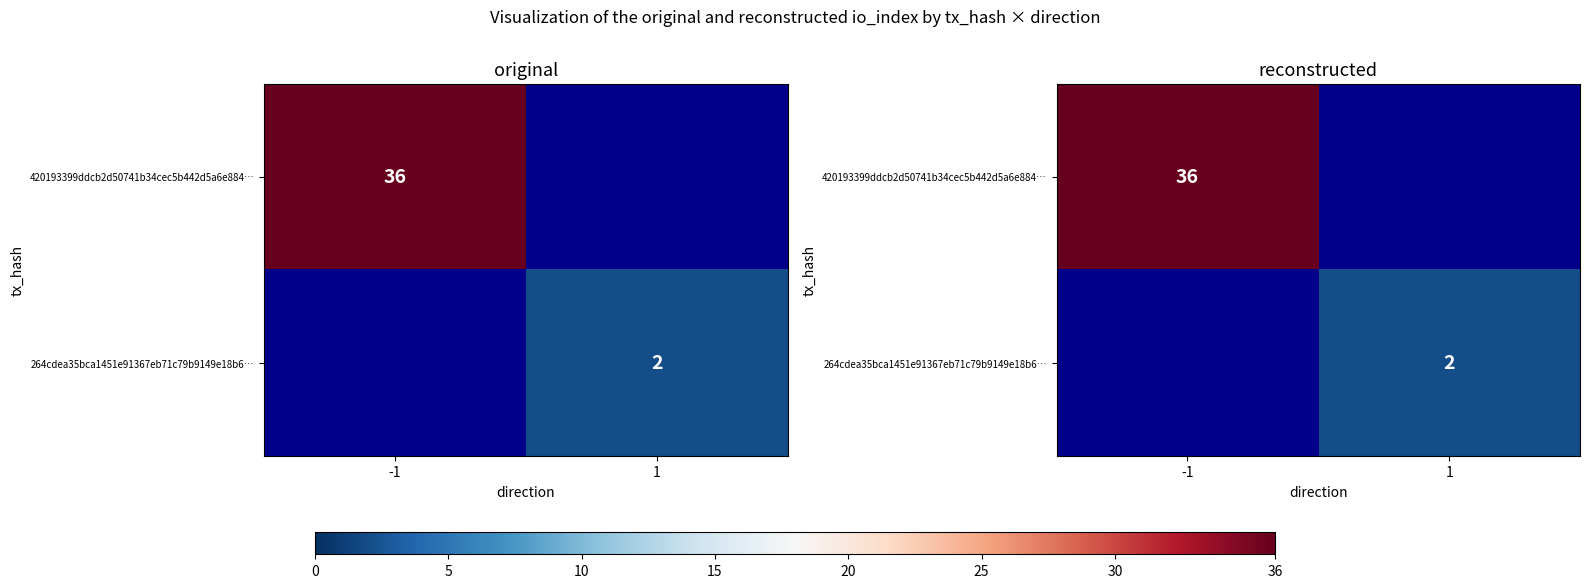

Where is 420193399ddcb2d50741b34cec5b442d5a6e884… nearest to the value 36?

-1